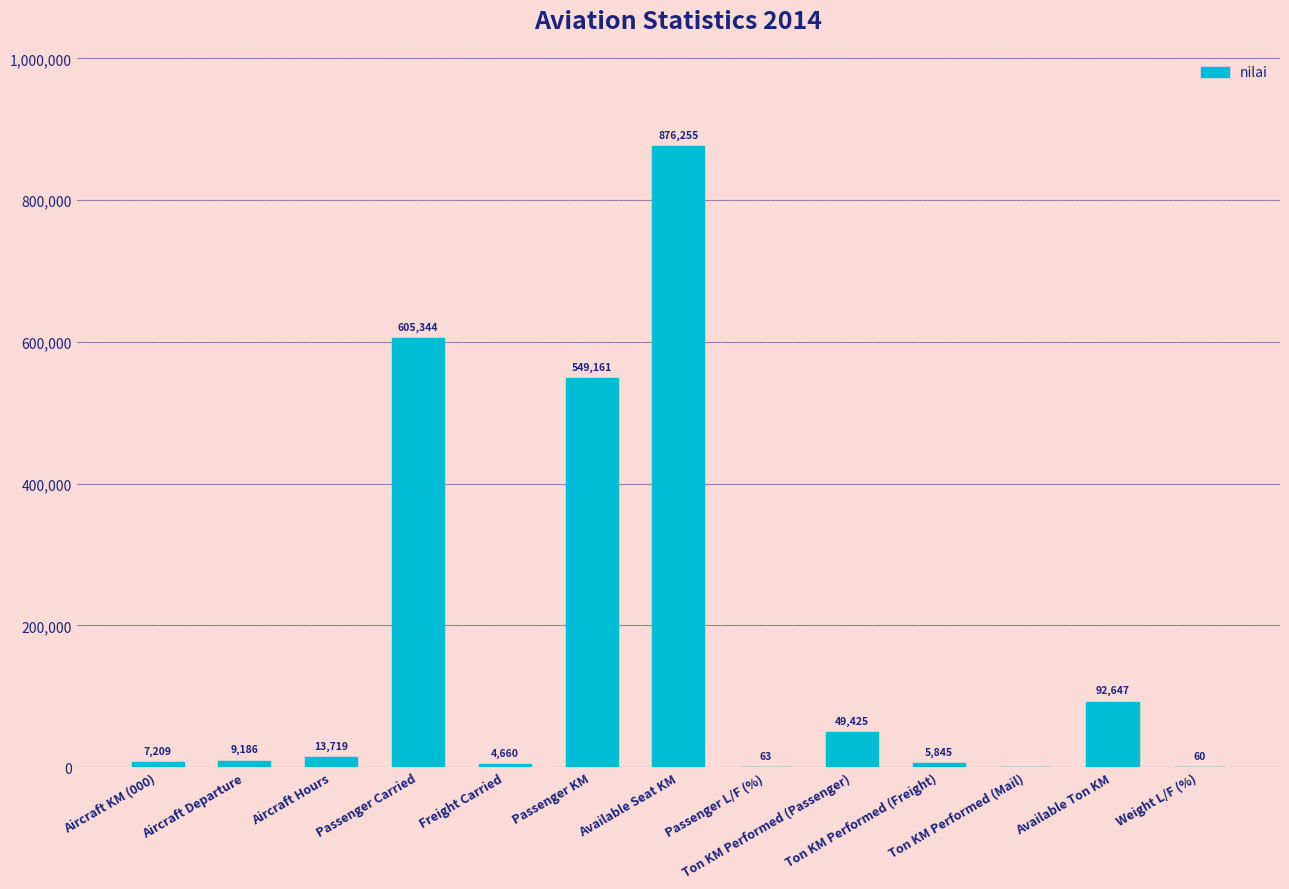

Which category has the highest value across all series?

Available Seat KM